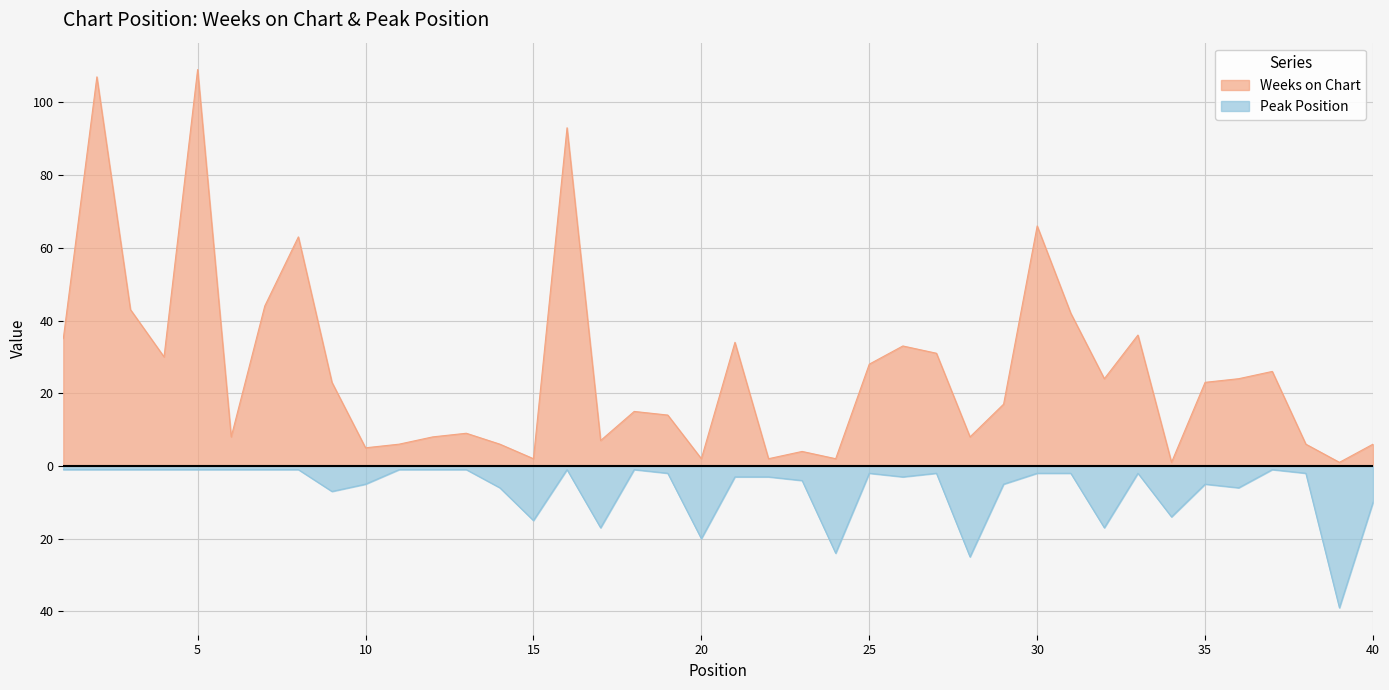

Reading right to left, transcribe all the data shown in this chart.

Weeks on Chart: 6	1	6	26	24	23	1	36	24	42	66	17	8	31	33	28	2	4	2	34	2	14	15	7	93	2	6	9	8	6	5	23	63	44	8	109	30	43	107	35
Peak Position: -10	-39	-2	-1	-6	-5	-14	-2	-17	-2	-2	-5	-25	-2	-3	-2	-24	-4	-3	-3	-20	-2	-1	-17	-1	-15	-6	-1	-1	-1	-5	-7	-1	-1	-1	-1	-1	-1	-1	-1